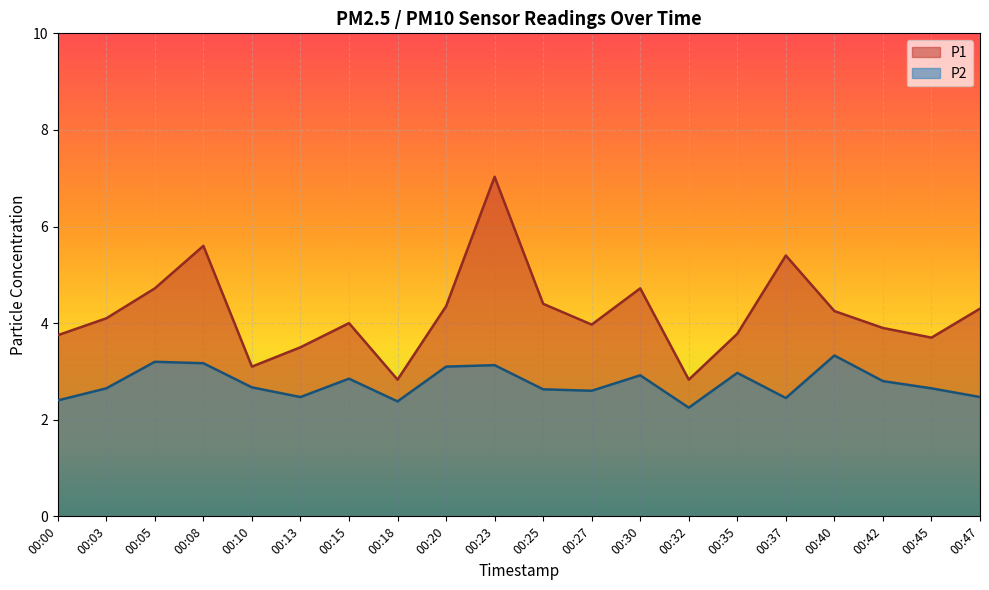

How many lines are shown in the chart?

2